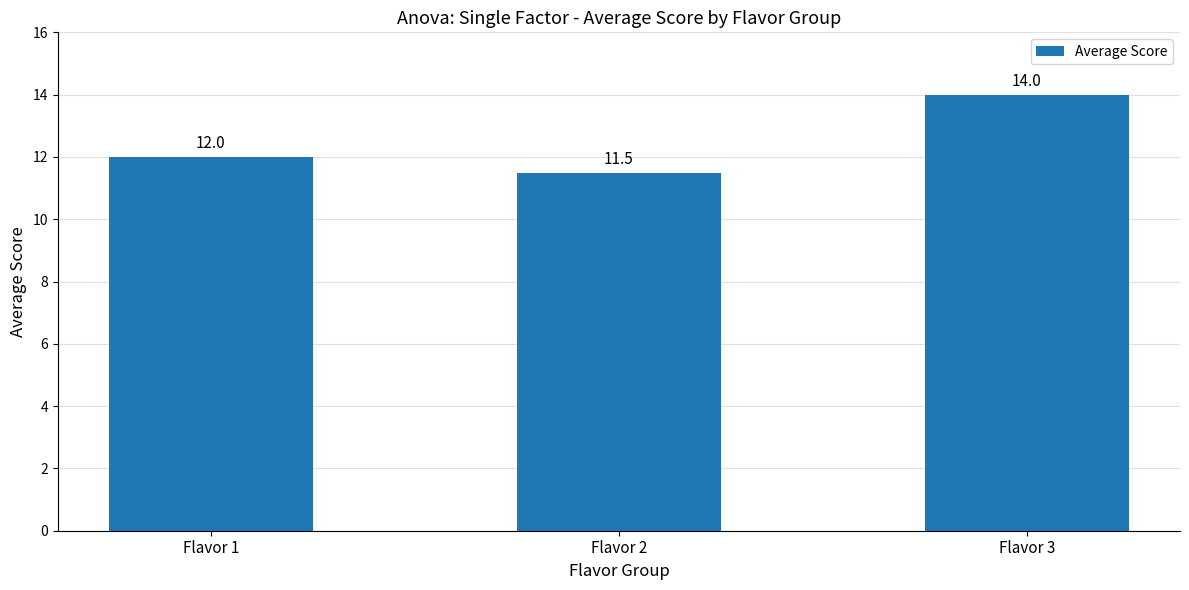

What is the approximate value at Flavor 2?

11.5